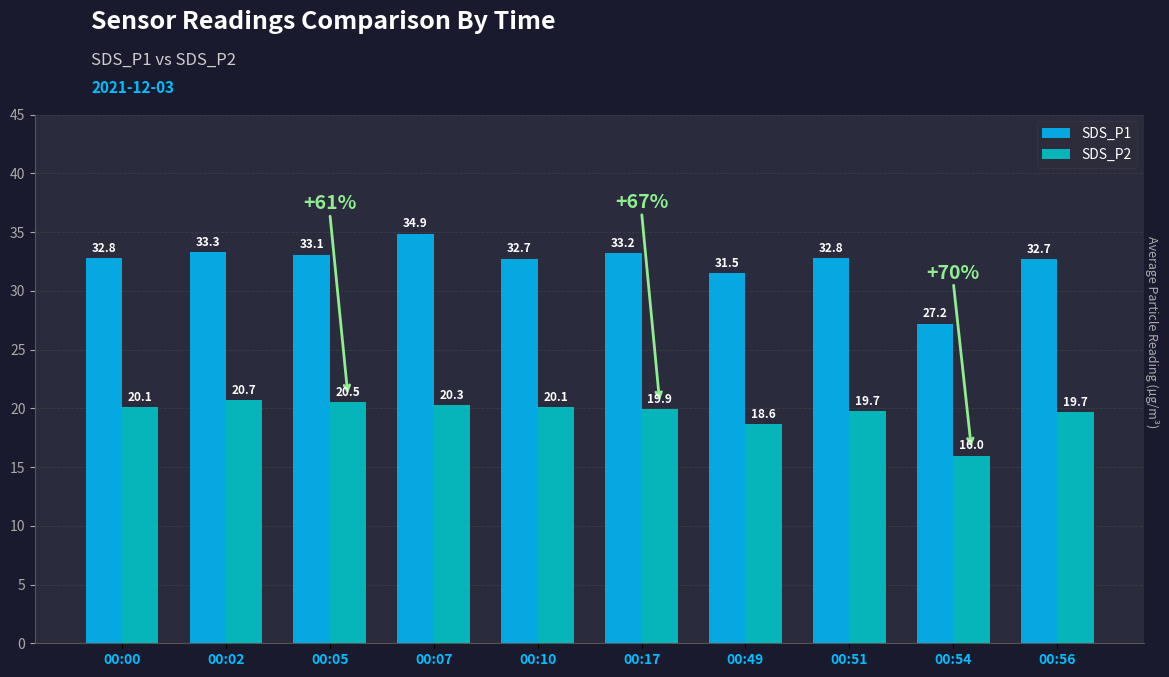

At which category is the sum across all series the highest?

00:07